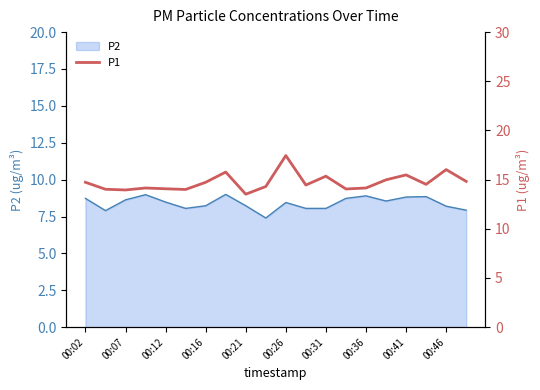

The value of P2 at 00:46 is 13.1. True or false?

False